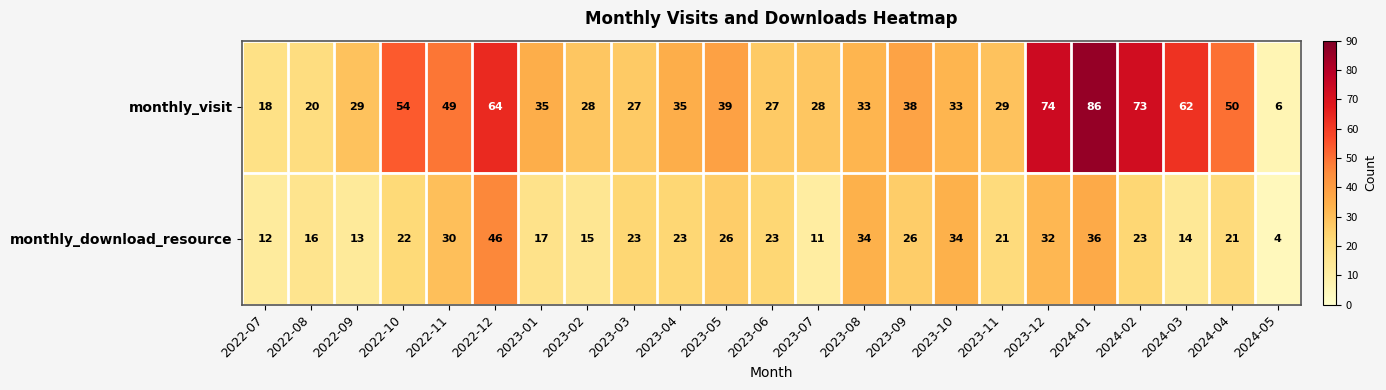

The monthly_visit series shows 131 at 2024-01. True or false?

False